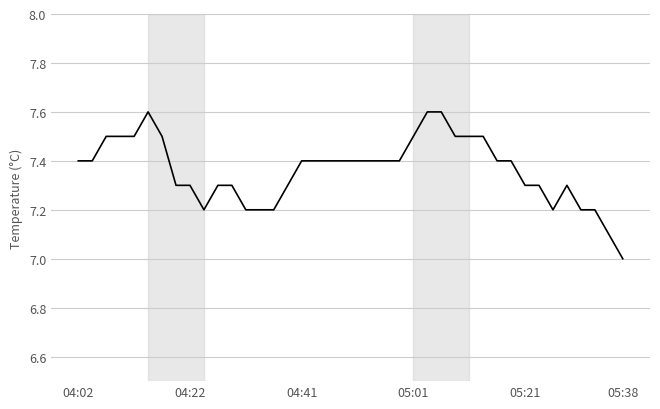

What is the difference between the maximum and minimum values?

0.6